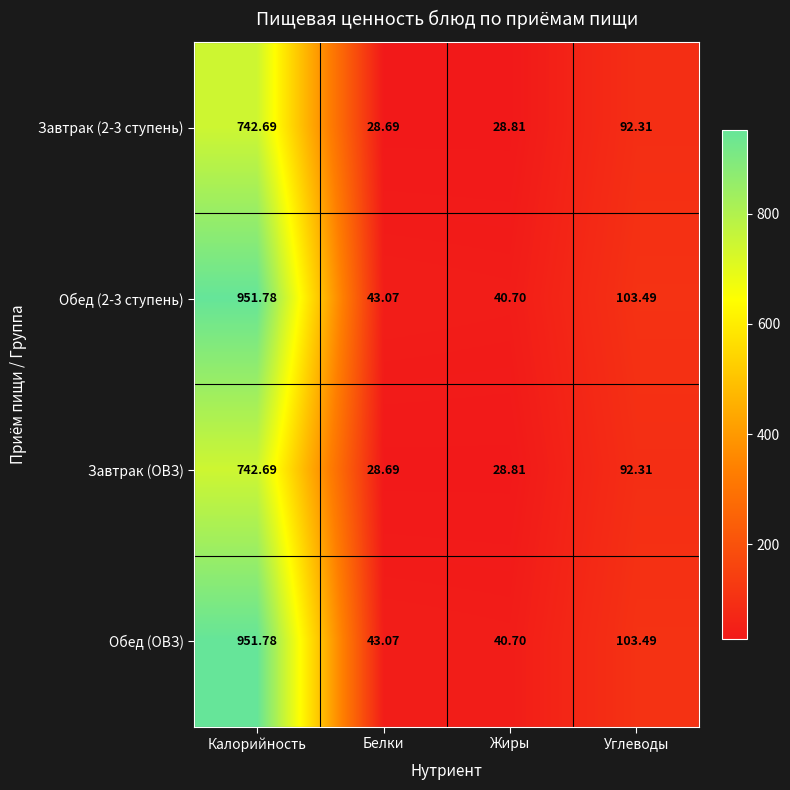

Where is Завтрак (2-3 ступень) nearest to the value 385?

Углеводы